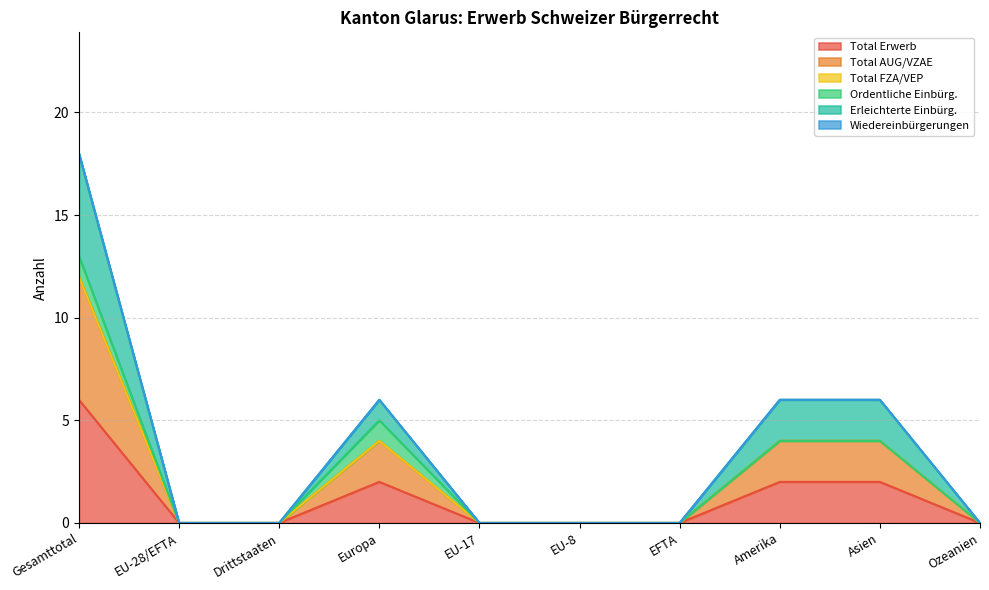

Count the number of categories in the chart.

10